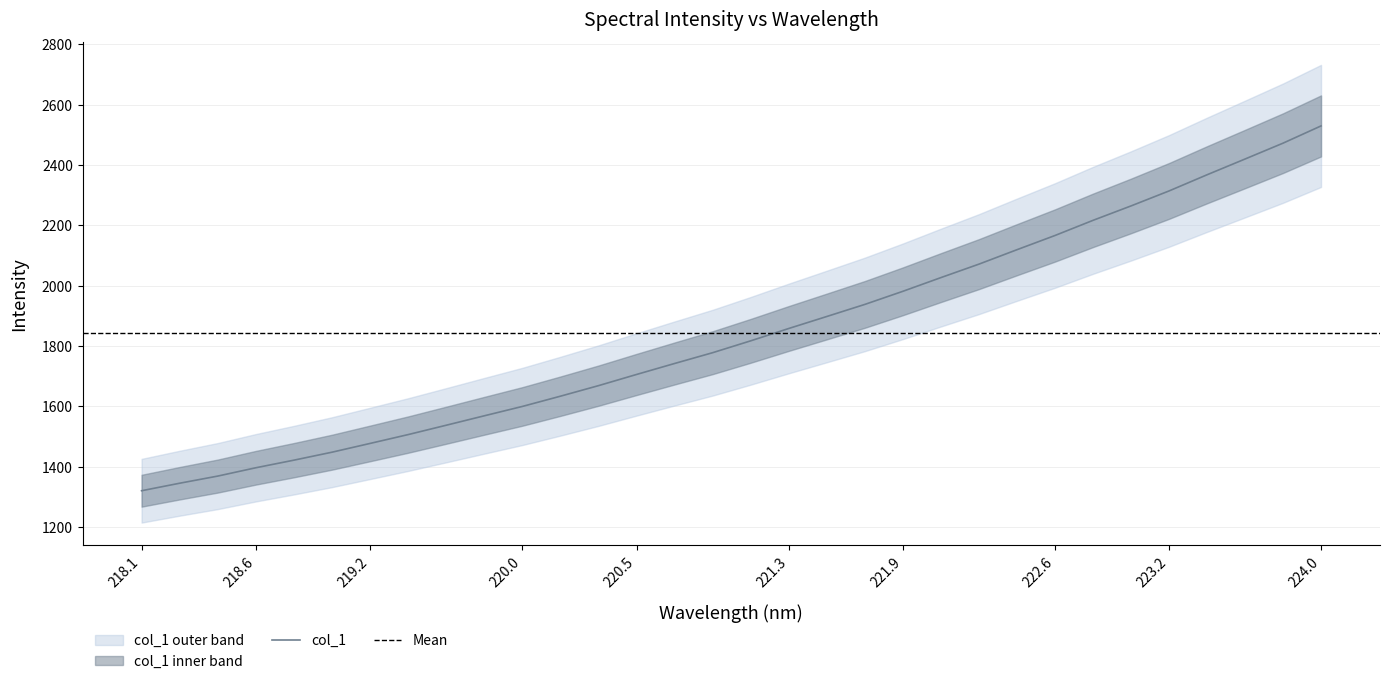

How many data points are less than 1816?

16